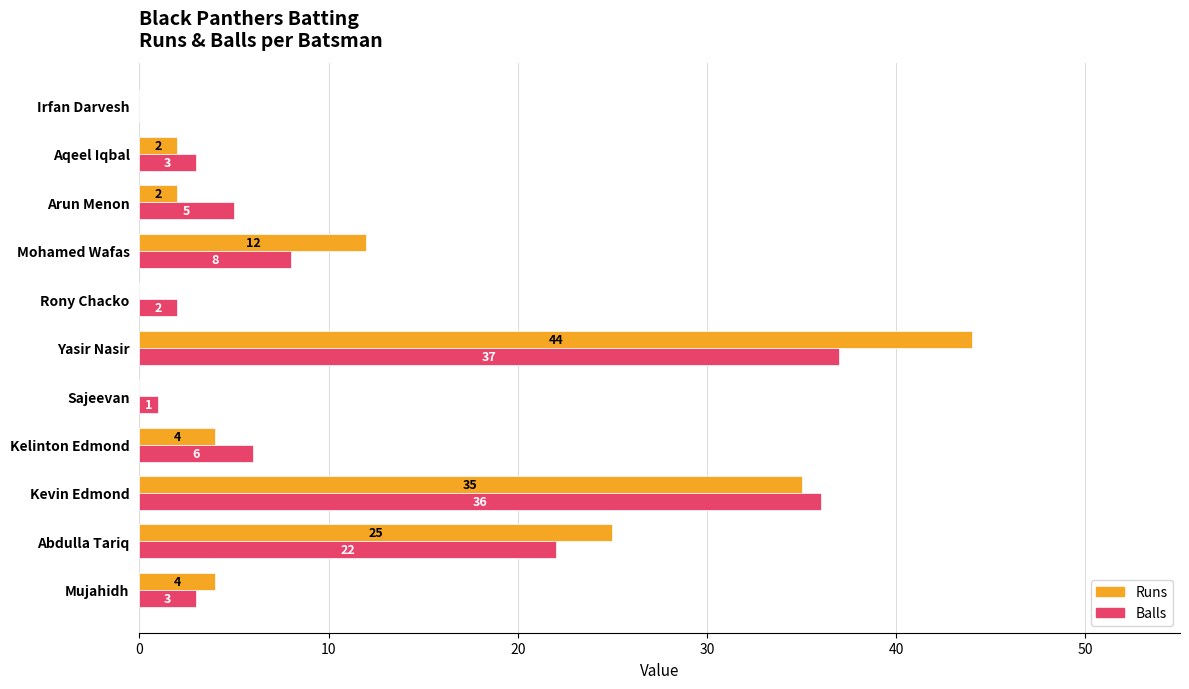

What is the sum of all Runs values?

128